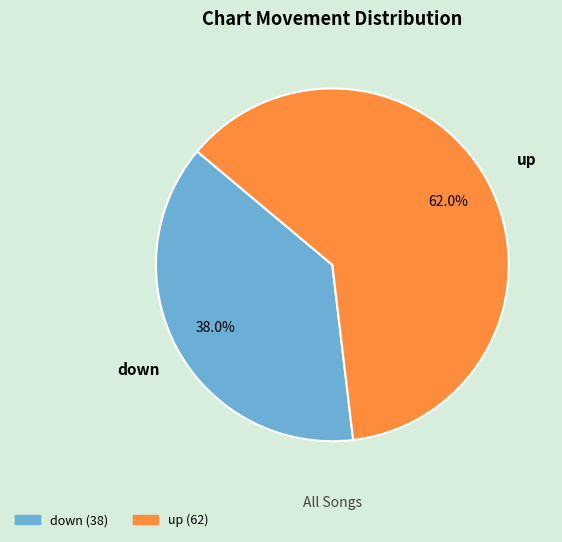

What is the total percentage of up and down?

100.0%